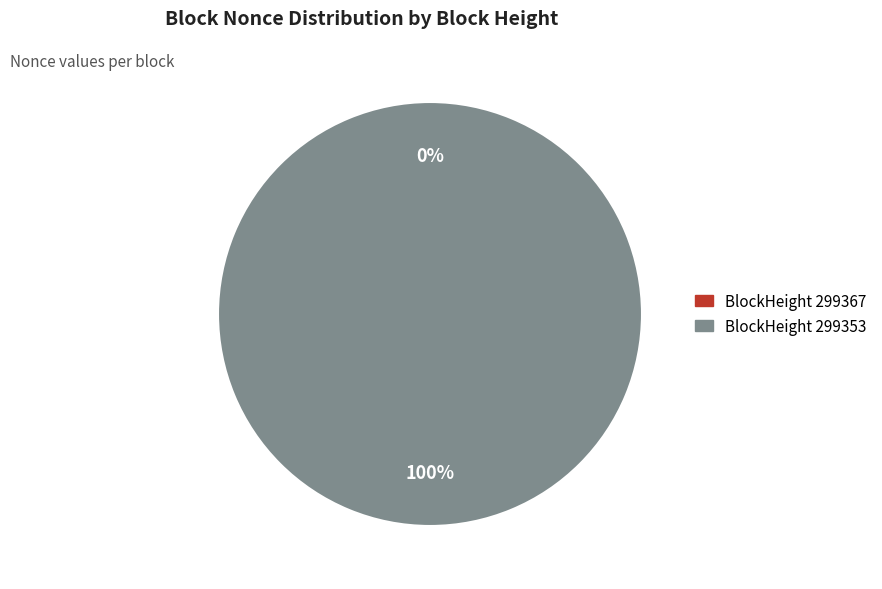

True or false: 299367 accounts for 0% of the total.

True